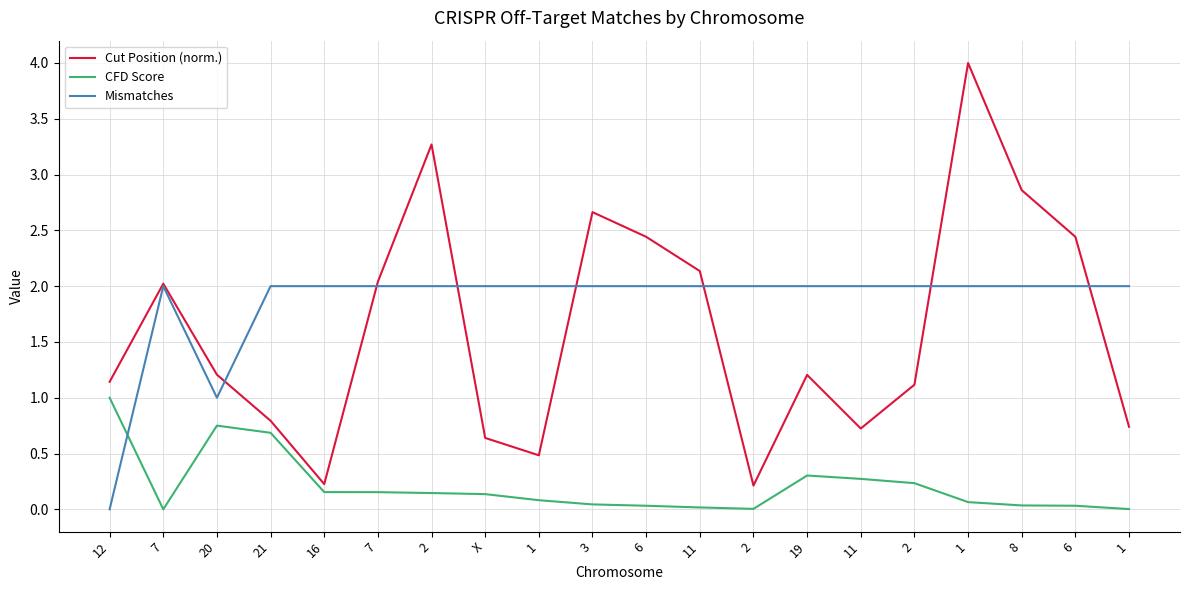

What value does the Cut Position (norm.) series have at 2?

0.2